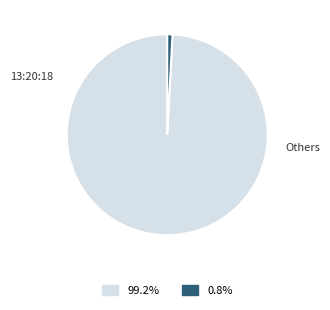

Is there a majority slice in this chart?

Yes